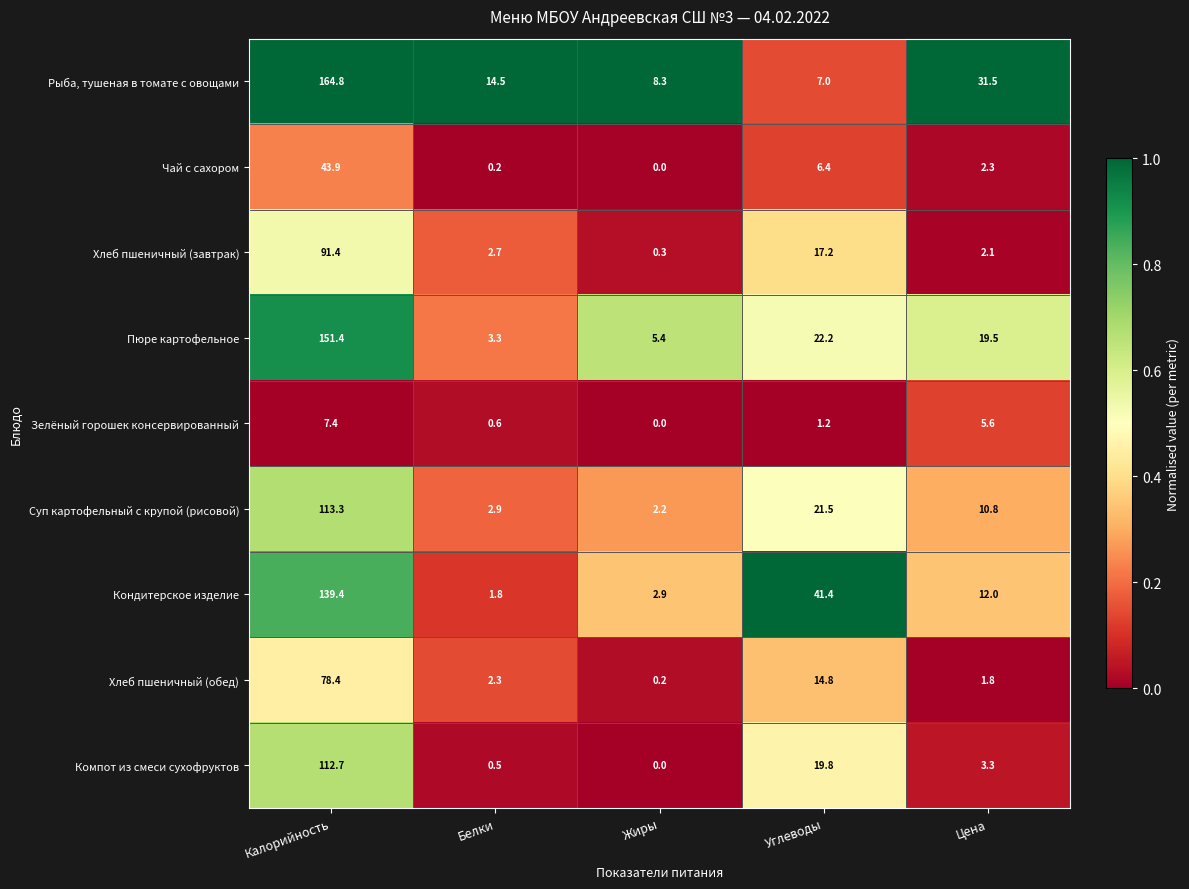

Which series has the widest spread of values?

Рыба, тушеная в томате с овощами